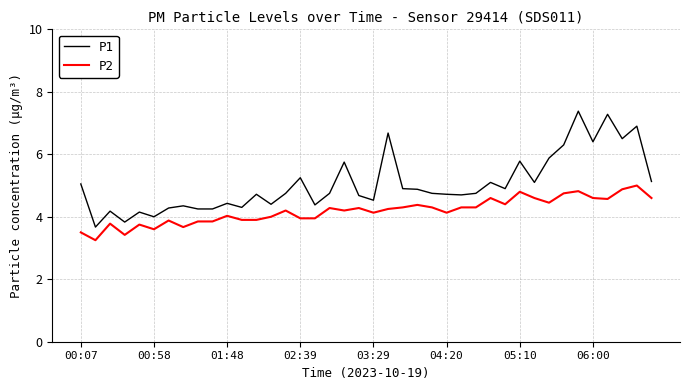

Which series has the largest range (max minus min)?

P1